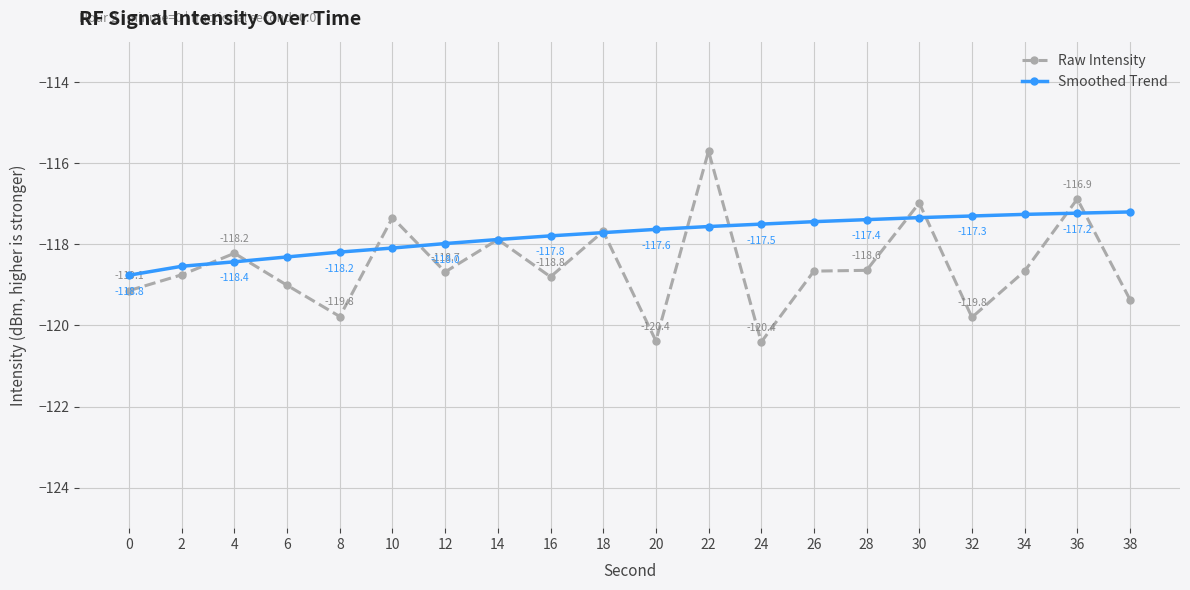

Which series ends up on top after the final intersection of Raw Intensity and Smoothed Trend?

Smoothed Trend